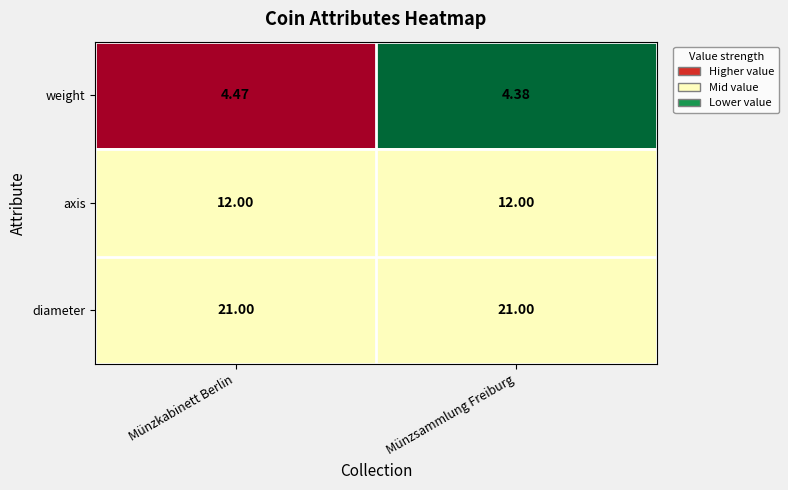

At which label does weight reach its peak?

Münzkabinett Berlin